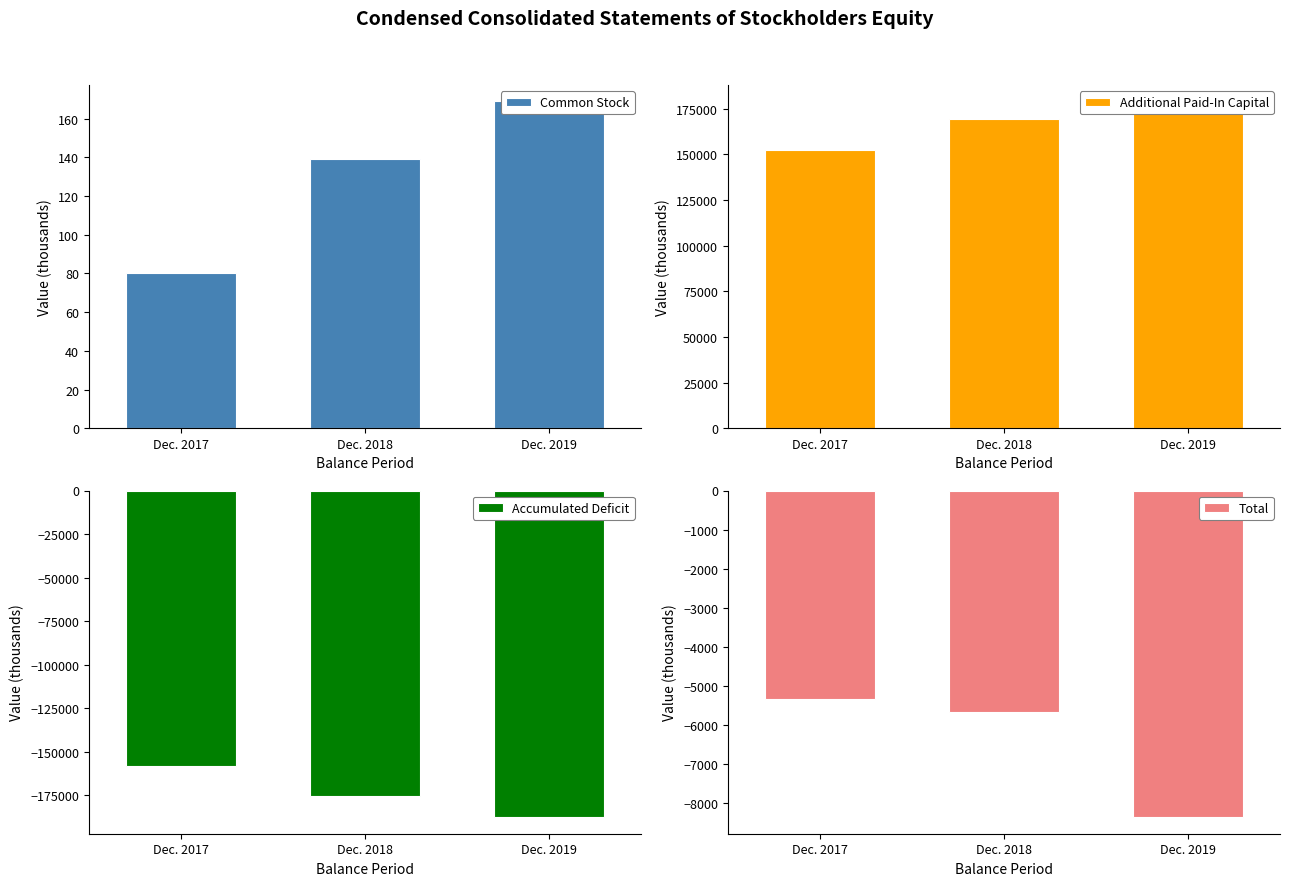

Between Dec. 2017 and Dec. 2019, which is larger?

Dec. 2019